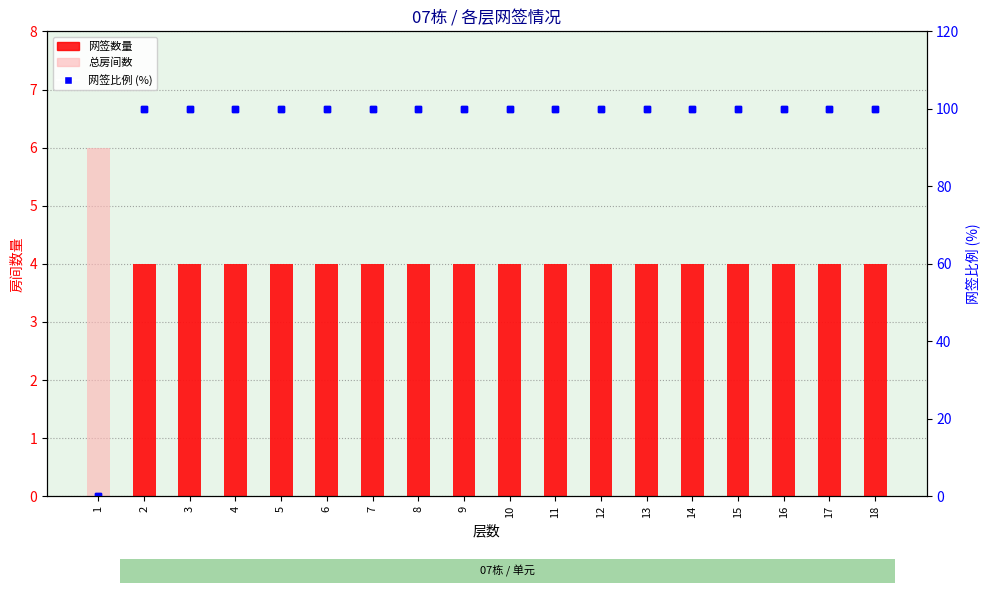

Are the bars horizontal?

No